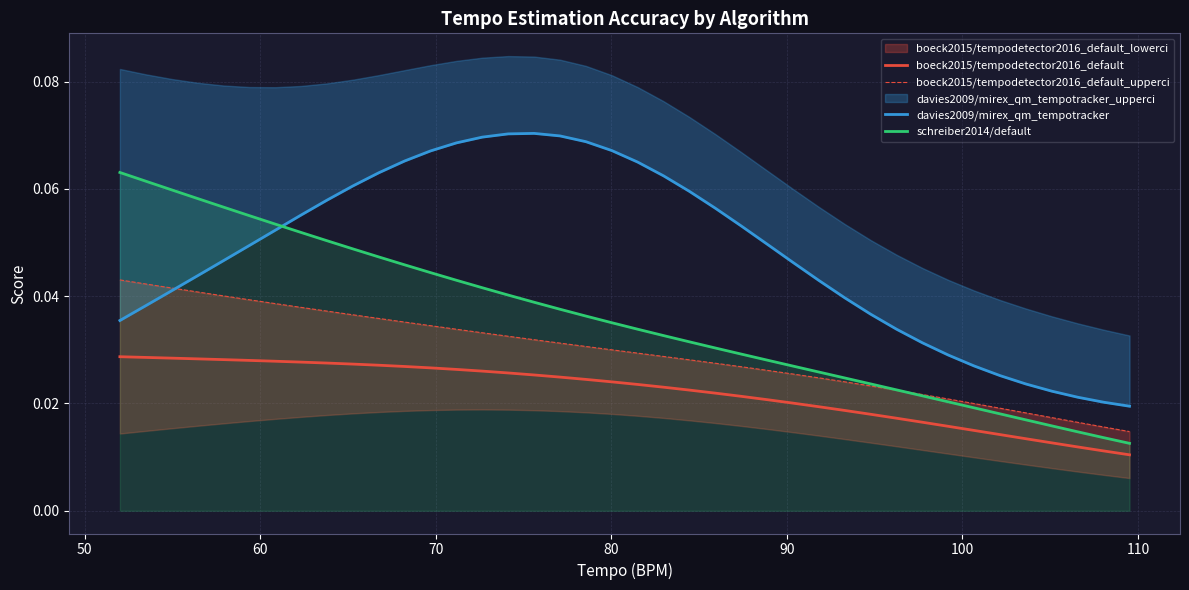

True or false: boeck2015/tempodetector2016_default and schreiber2014/default intersect in this chart.

False